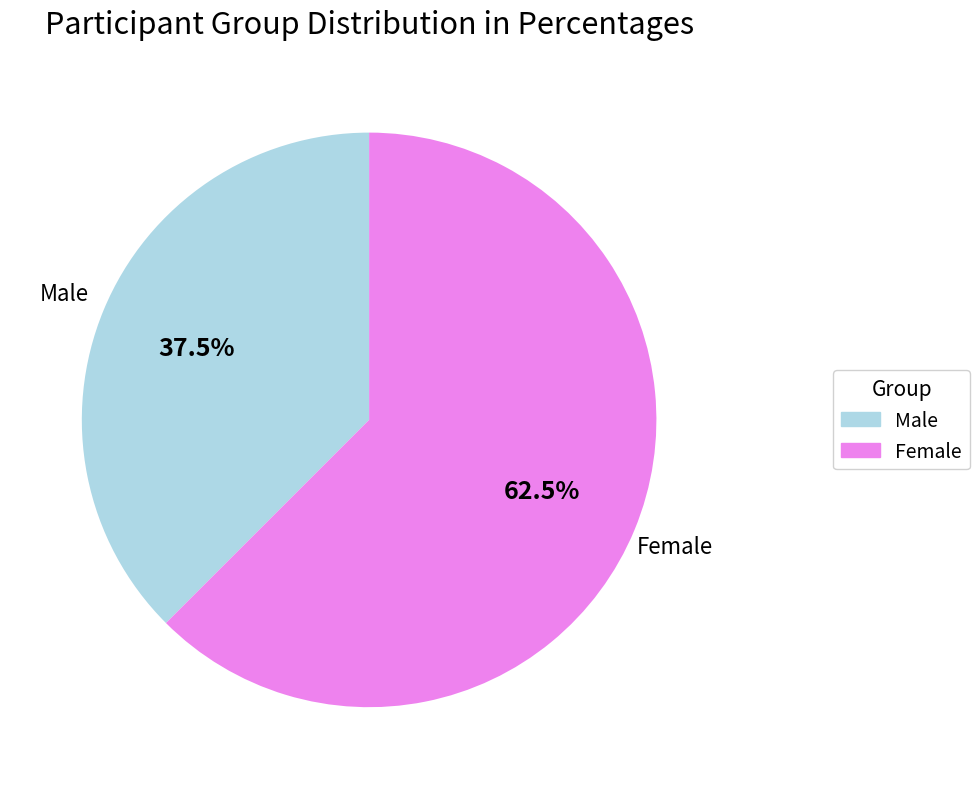

Does any single category account for the majority?

Yes